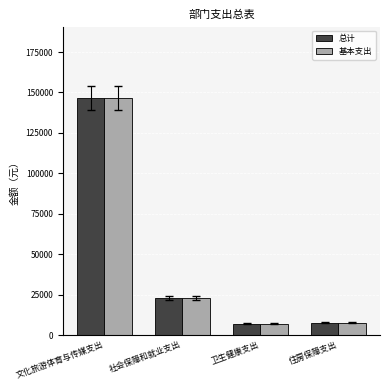

What is the label of the 1st bar from the left?

文化旅游体育与传媒支出